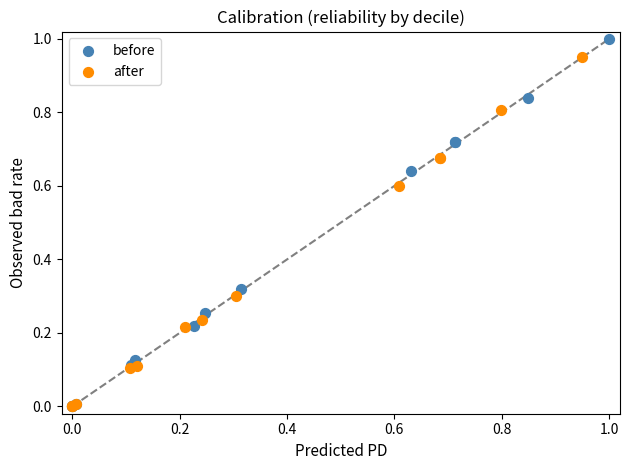

Which series reaches the maximum Y coordinate?

before